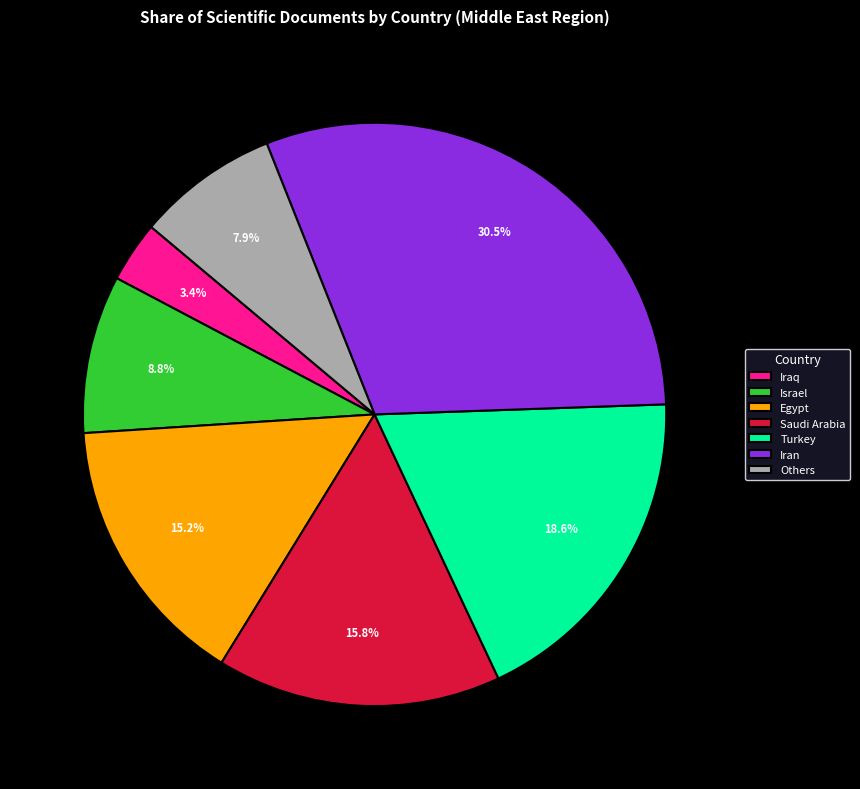

Which has a higher value, Saudi Arabia or Turkey?

Turkey